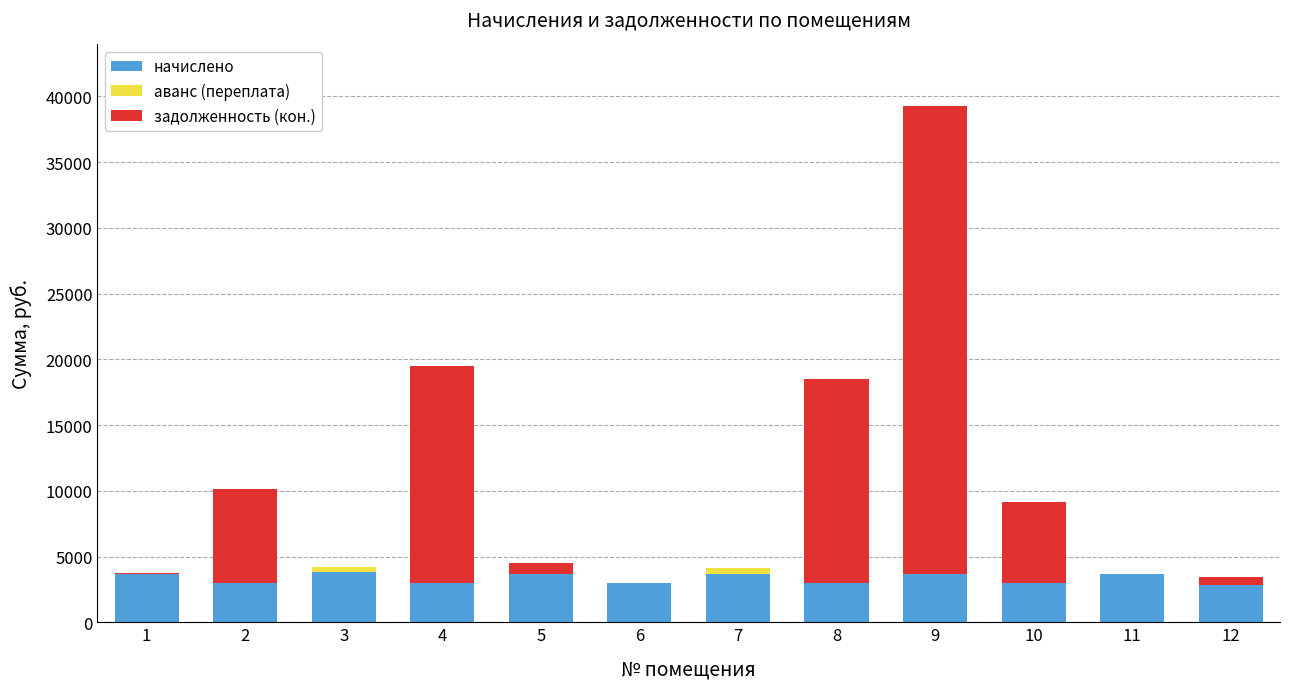

Where does the начислено series first go above 3660?

1